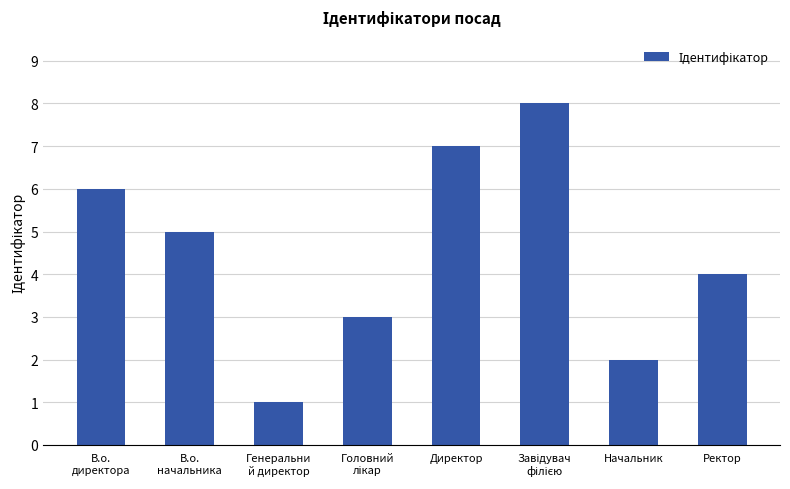

Is it true that the value at Ректор is 6?

False